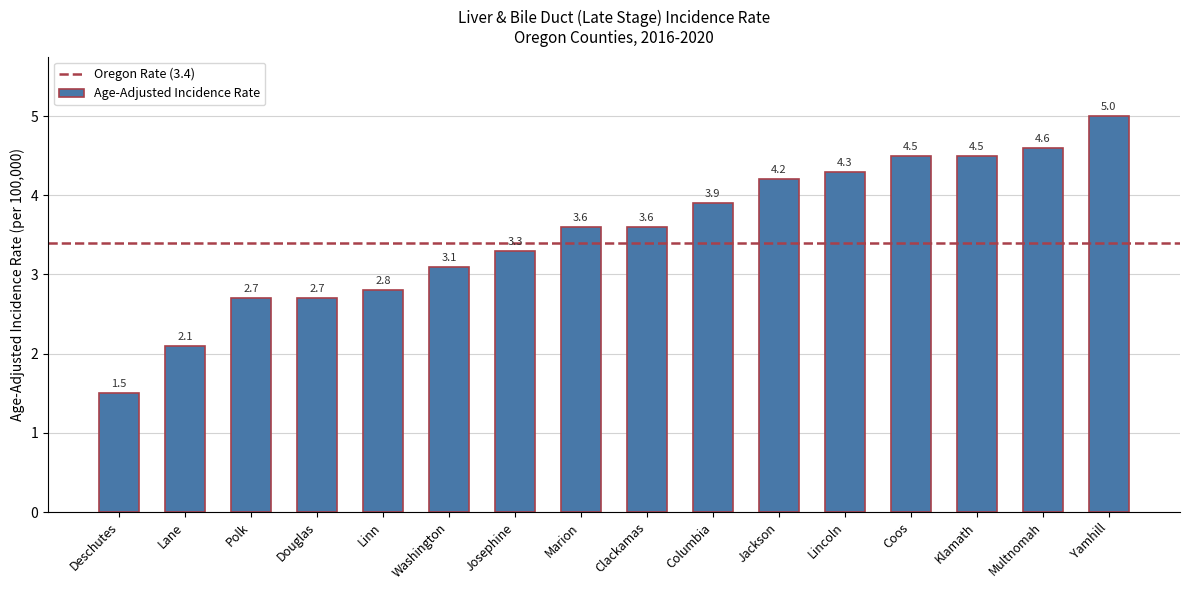

What is the average value?

3.5